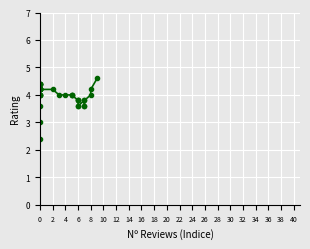

How many points are higher than both their immediate neighbors (excluding endpoints)?

3